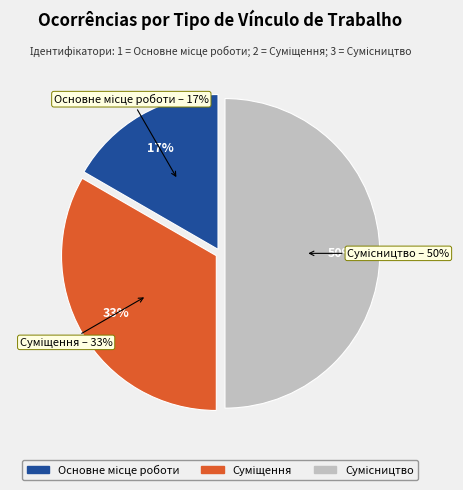

To the nearest percent, what is the combined percentage of Сумісництво and Основне місце роботи?

67%